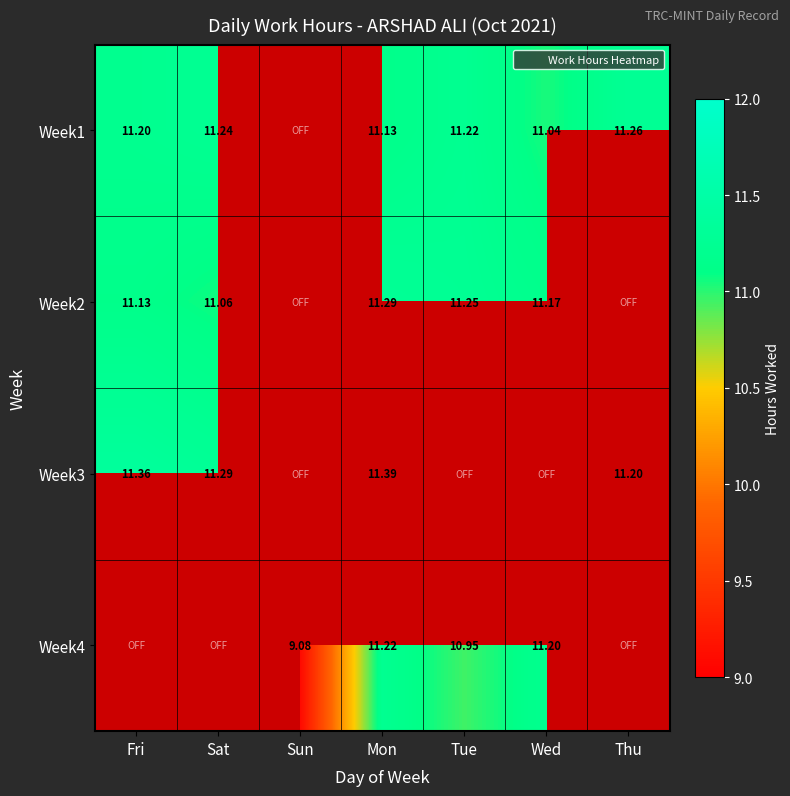

Which category has the lowest value in the Week4 series?

Fri